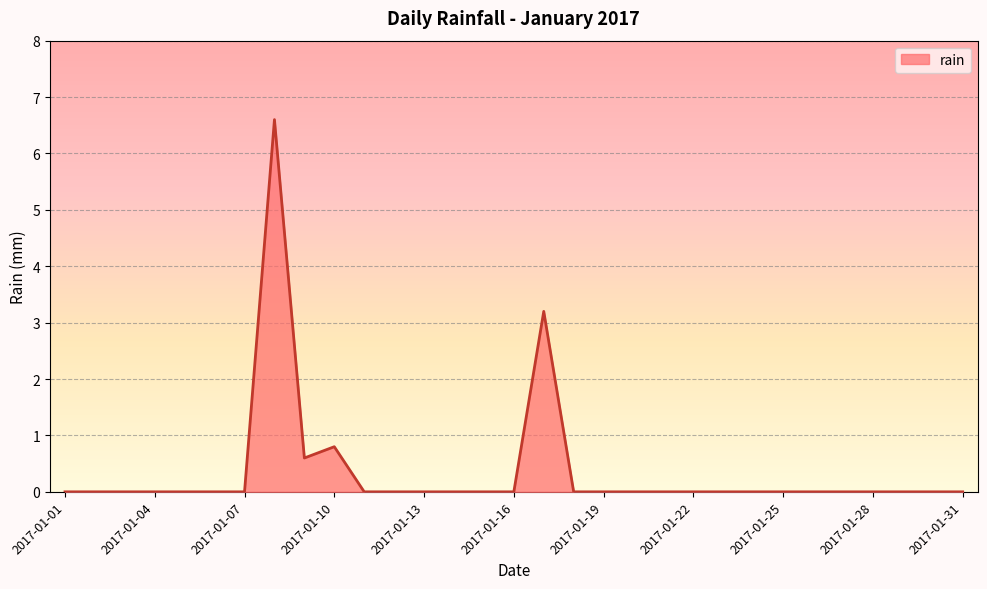

What is the difference between the maximum and minimum values?

6.6